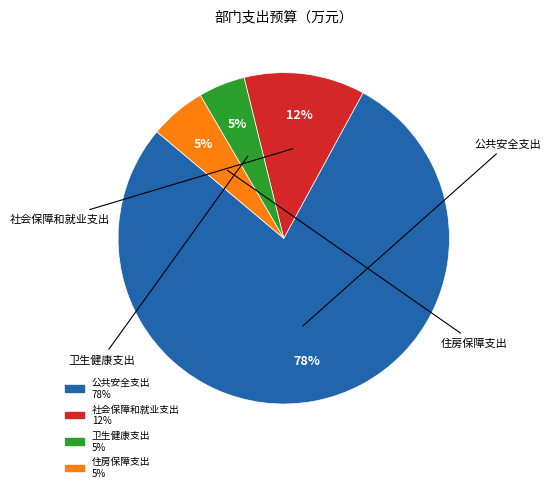

The 社会保障和就业支出 slice represents 12% of the pie. True or false?

True